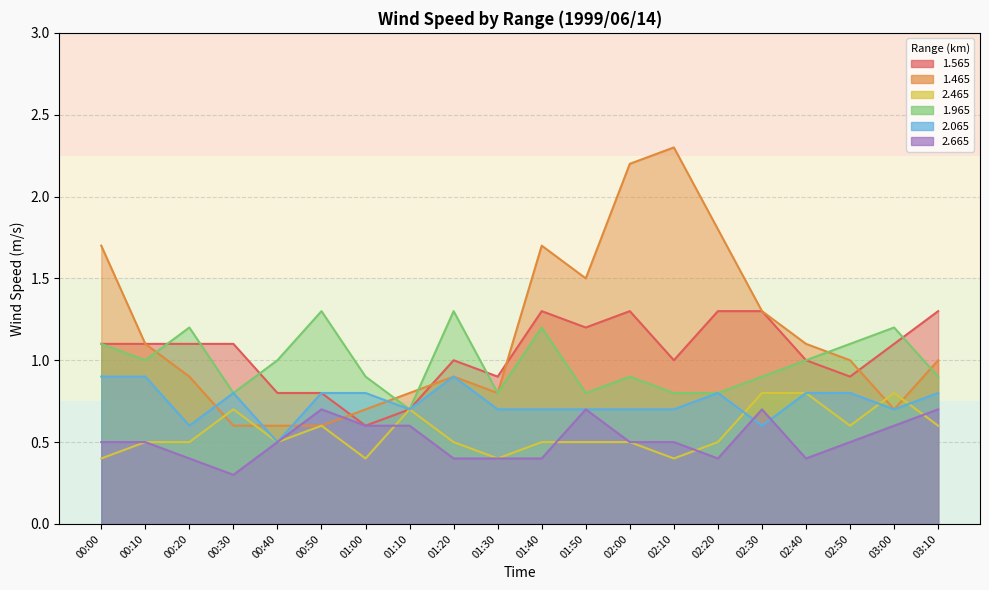

Reading left to right, extract all data points from this chart.

1.565: 00:00=1.1	00:10=1.1	00:20=1.1	00:30=1.1	00:40=0.8	00:50=0.8	01:00=0.6	01:10=0.7	01:20=1.0	01:30=0.9	01:40=1.3	01:50=1.2	02:00=1.3	02:10=1.0	02:20=1.3	02:30=1.3	02:40=1.0	02:50=0.9	03:00=1.1	03:10=1.3
1.465: 00:00=1.7	00:10=1.1	00:20=0.9	00:30=0.6	00:40=0.6	00:50=0.6	01:00=0.7	01:10=0.8	01:20=0.9	01:30=0.8	01:40=1.7	01:50=1.5	02:00=2.2	02:10=2.3	02:20=1.8	02:30=1.3	02:40=1.1	02:50=1.0	03:00=0.7	03:10=1.0
2.465: 00:00=0.4	00:10=0.5	00:20=0.5	00:30=0.7	00:40=0.5	00:50=0.6	01:00=0.4	01:10=0.7	01:20=0.5	01:30=0.4	01:40=0.5	01:50=0.5	02:00=0.5	02:10=0.4	02:20=0.5	02:30=0.8	02:40=0.8	02:50=0.6	03:00=0.8	03:10=0.6
1.965: 00:00=1.1	00:10=1.0	00:20=1.2	00:30=0.8	00:40=1.0	00:50=1.3	01:00=0.9	01:10=0.7	01:20=1.3	01:30=0.8	01:40=1.2	01:50=0.8	02:00=0.9	02:10=0.8	02:20=0.8	02:30=0.9	02:40=1.0	02:50=1.1	03:00=1.2	03:10=0.9
2.065: 00:00=0.9	00:10=0.9	00:20=0.6	00:30=0.8	00:40=0.5	00:50=0.8	01:00=0.8	01:10=0.7	01:20=0.9	01:30=0.7	01:40=0.7	01:50=0.7	02:00=0.7	02:10=0.7	02:20=0.8	02:30=0.6	02:40=0.8	02:50=0.8	03:00=0.7	03:10=0.8
2.665: 00:00=0.5	00:10=0.5	00:20=0.4	00:30=0.3	00:40=0.5	00:50=0.7	01:00=0.6	01:10=0.6	01:20=0.4	01:30=0.4	01:40=0.4	01:50=0.7	02:00=0.5	02:10=0.5	02:20=0.4	02:30=0.7	02:40=0.4	02:50=0.5	03:00=0.6	03:10=0.7